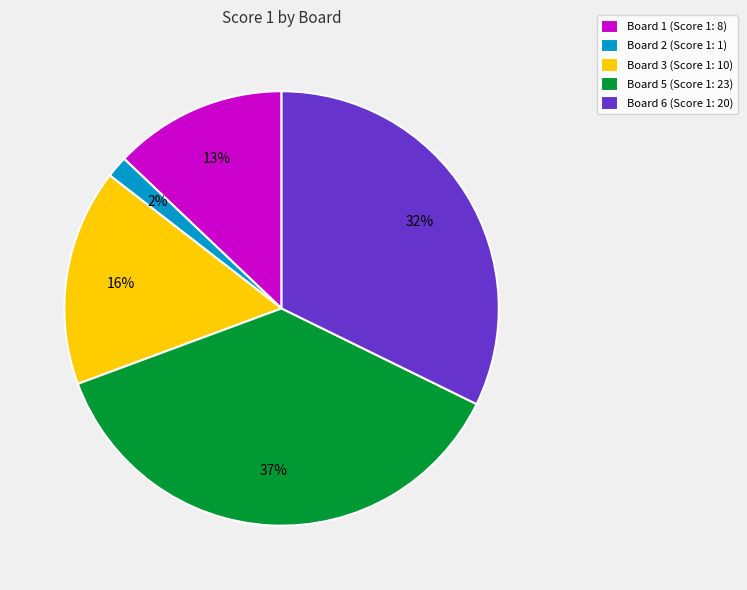

To the nearest percent, what is the difference between the largest and smallest slice percentages?

35%